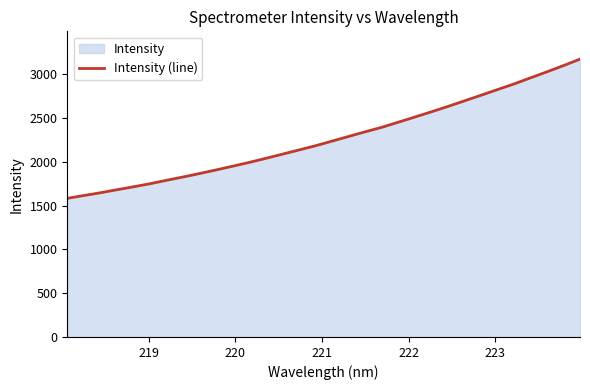

True or false: the data has more than 1 interior local peaks.

False